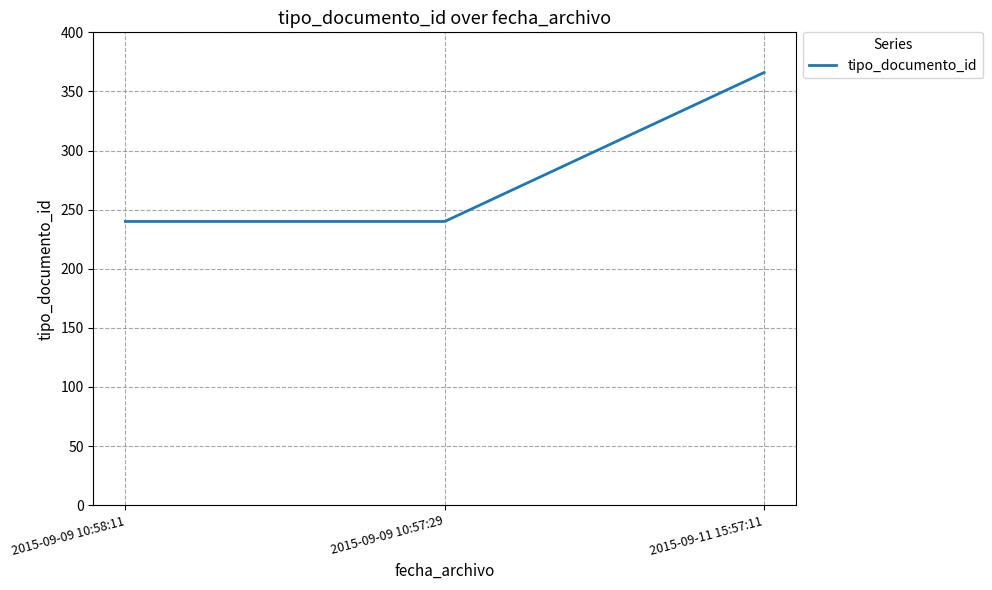

The value at 2015-09-09 10:57:29 is 240. True or false?

True